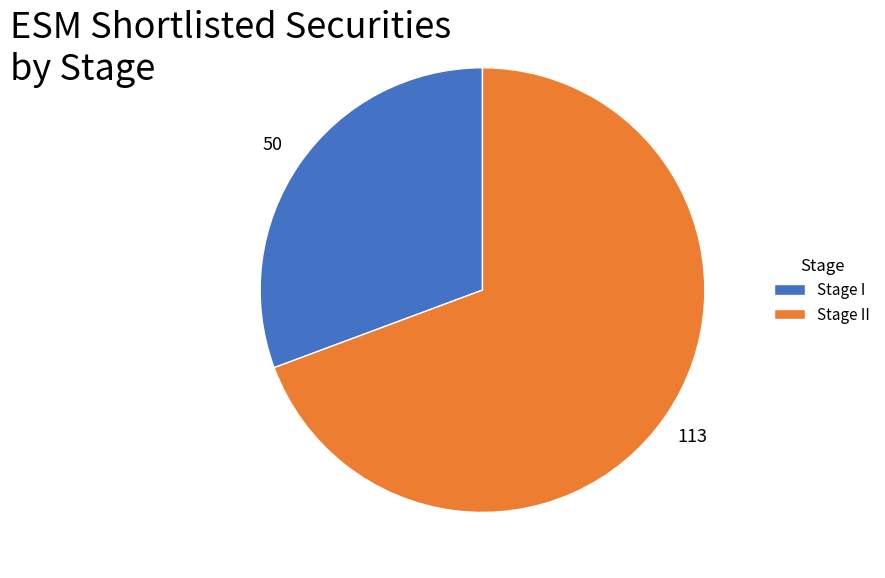

Count the number of slices in the pie.

2